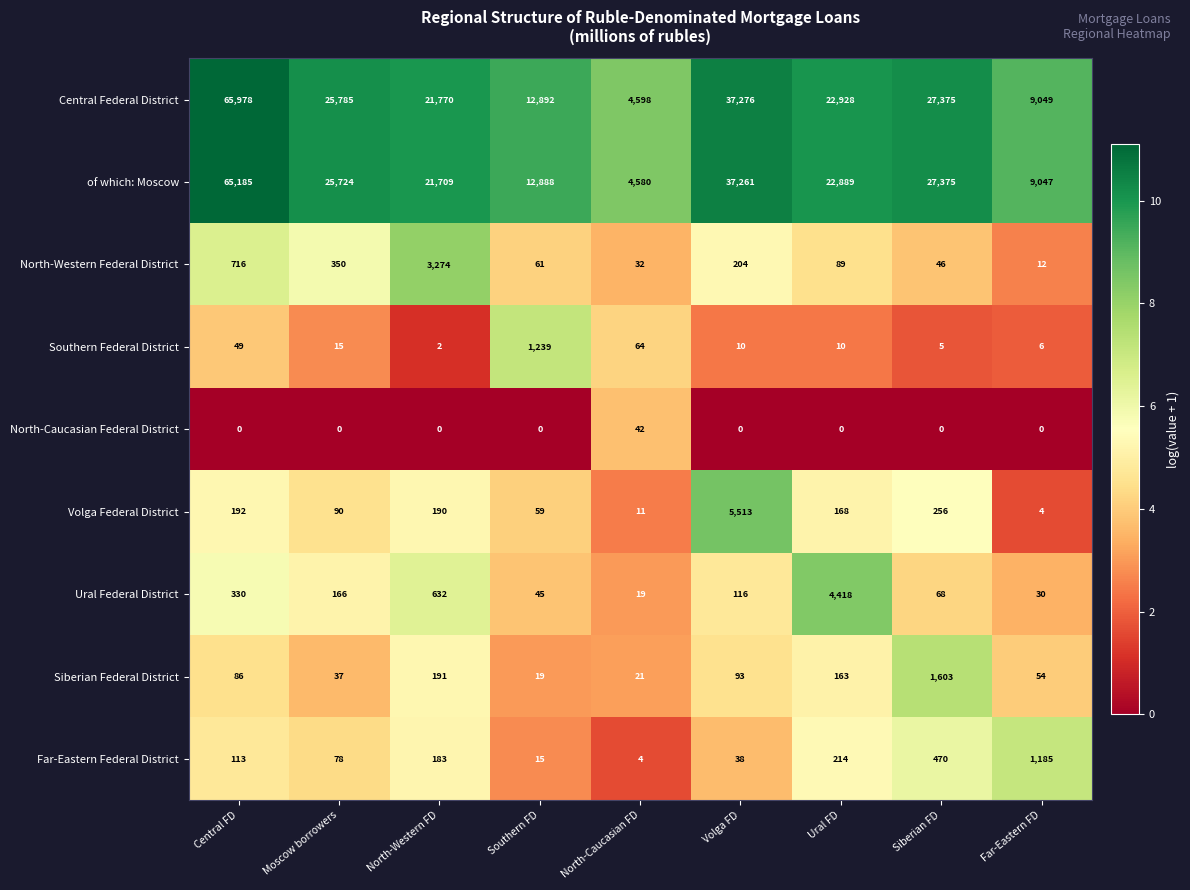

At Ural FD, list the series in order from largest to smallest.

Central Federal District, of which: Moscow, Ural Federal District, Far-Eastern Federal District, Volga Federal District, Siberian Federal District, North-Western Federal District, Southern Federal District, North-Caucasian Federal District